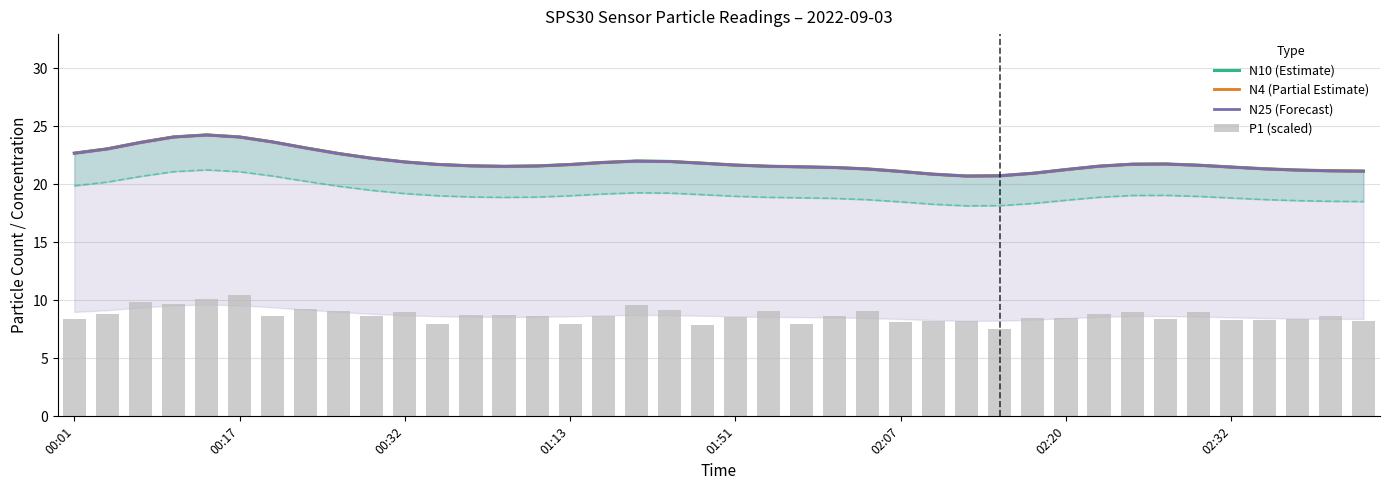

What position from the left is 02:07?

26